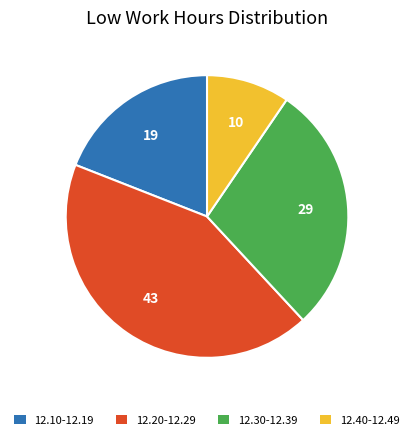

What is the largest slice in the pie chart?

12.20-12.29